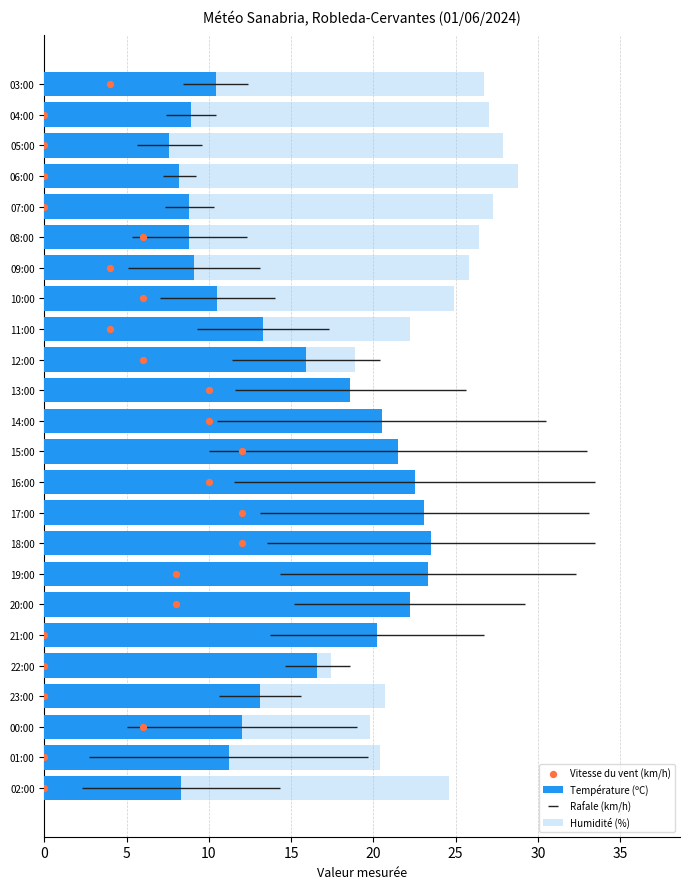

Is the value of Humidité (%) at 21:00 greater than the value of Température (ºC) at 21:00?

No